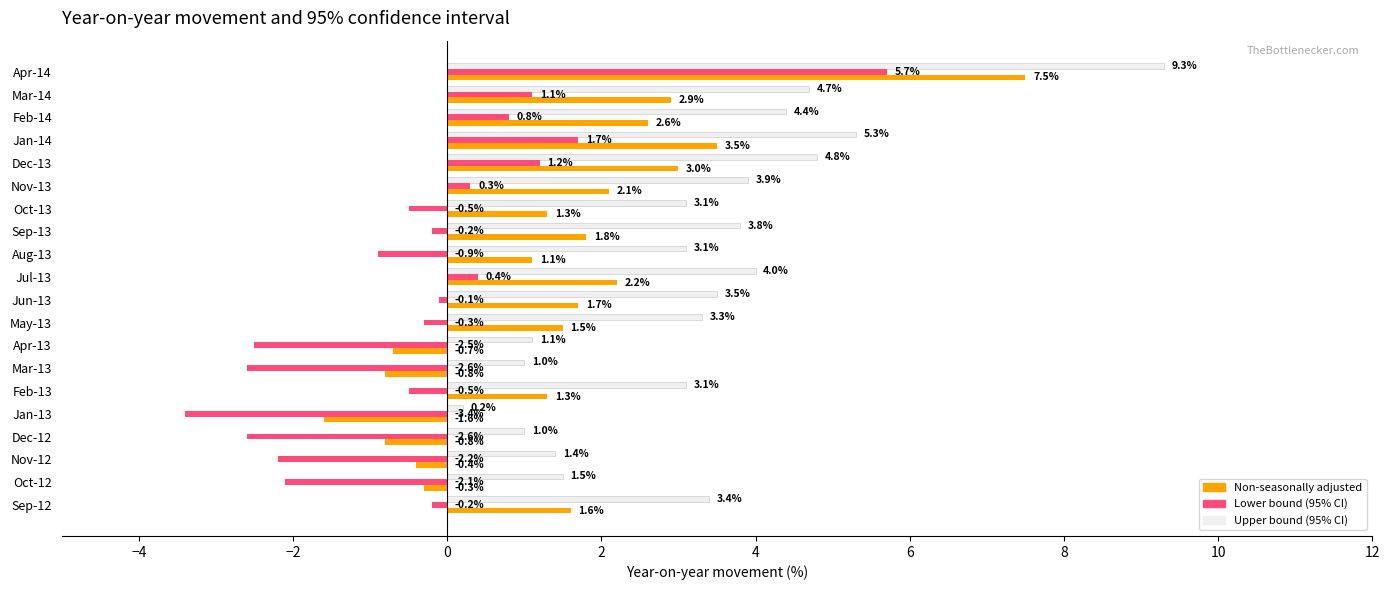

What is the difference between the highest and lowest values at Oct-13?

3.6